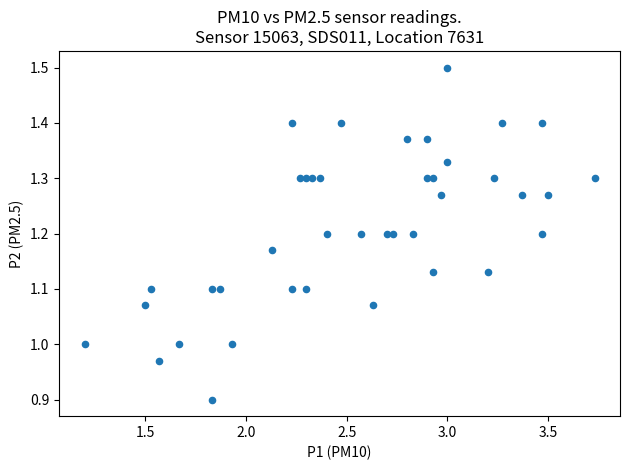

What is the range of Y values (max minus min)?

0.6